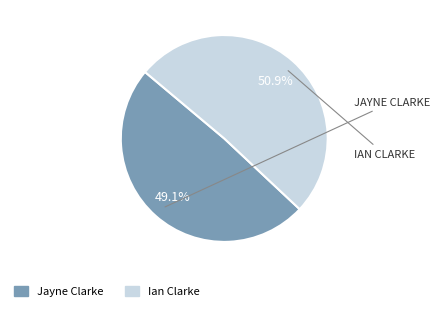

How many segments does this pie chart have?

2